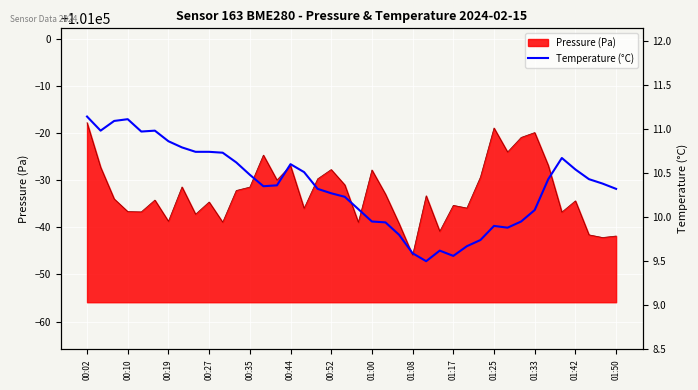

Count the number of values greater than 10.

28